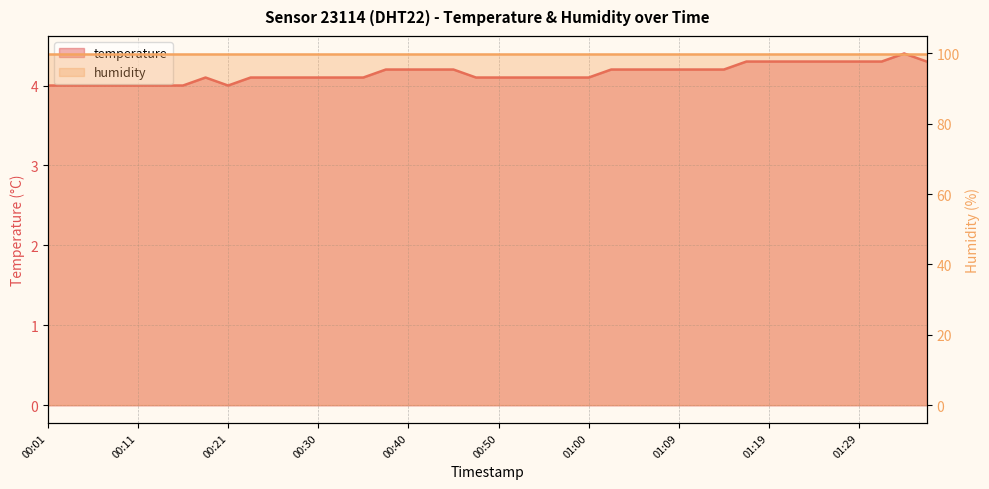

How many points are higher than both their immediate neighbors (excluding endpoints)?

2